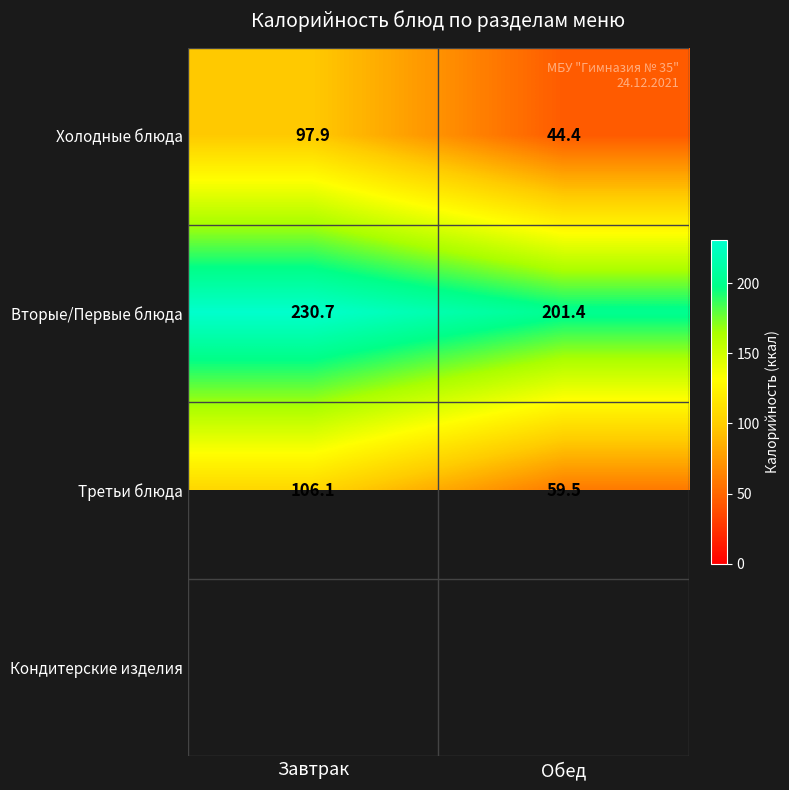

At how many categories does at least one series exceed 201?

2